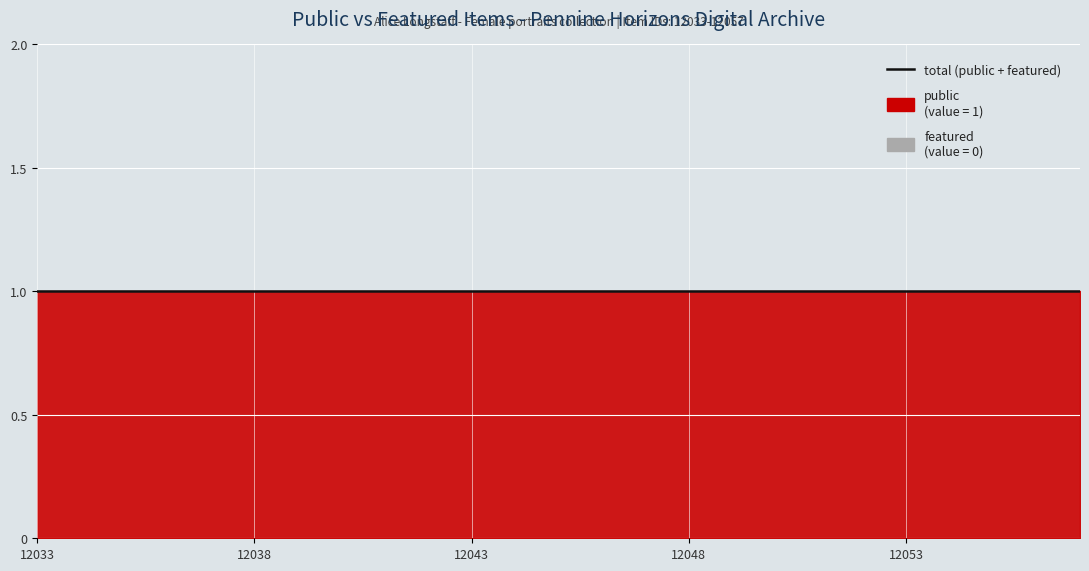

List the series in order of their peak value, highest first.

public, featured